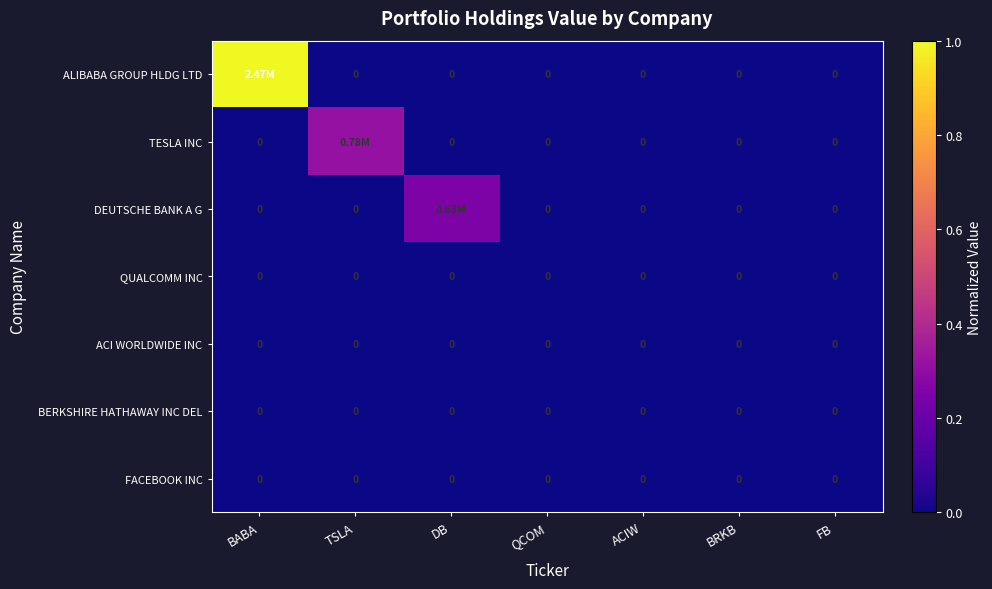

Is it true that ACI WORLDWIDE INC equals 0.0 at DB?

True